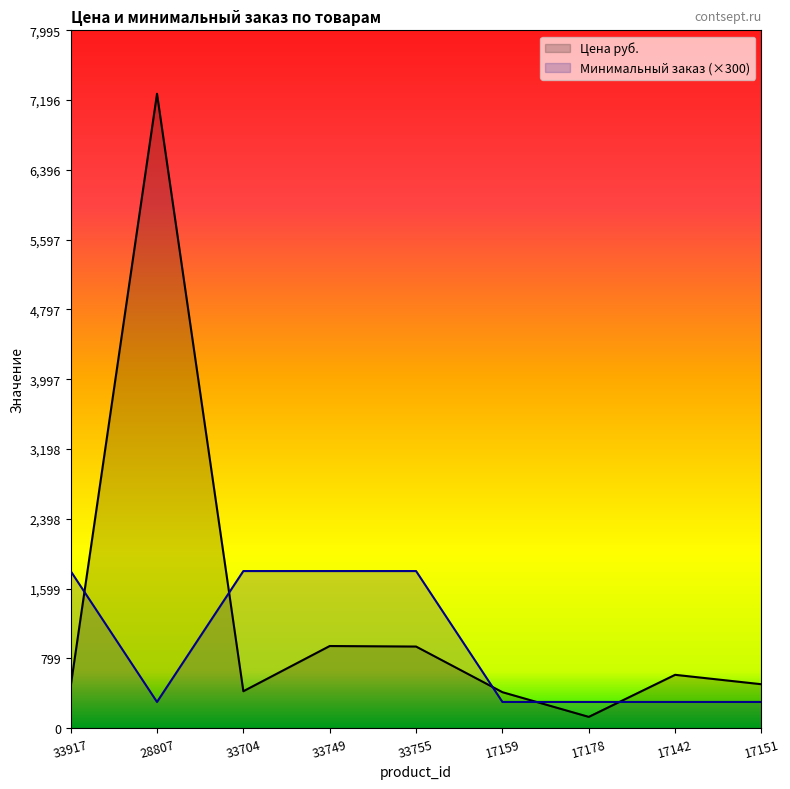

How many distinct data groups are displayed?

2